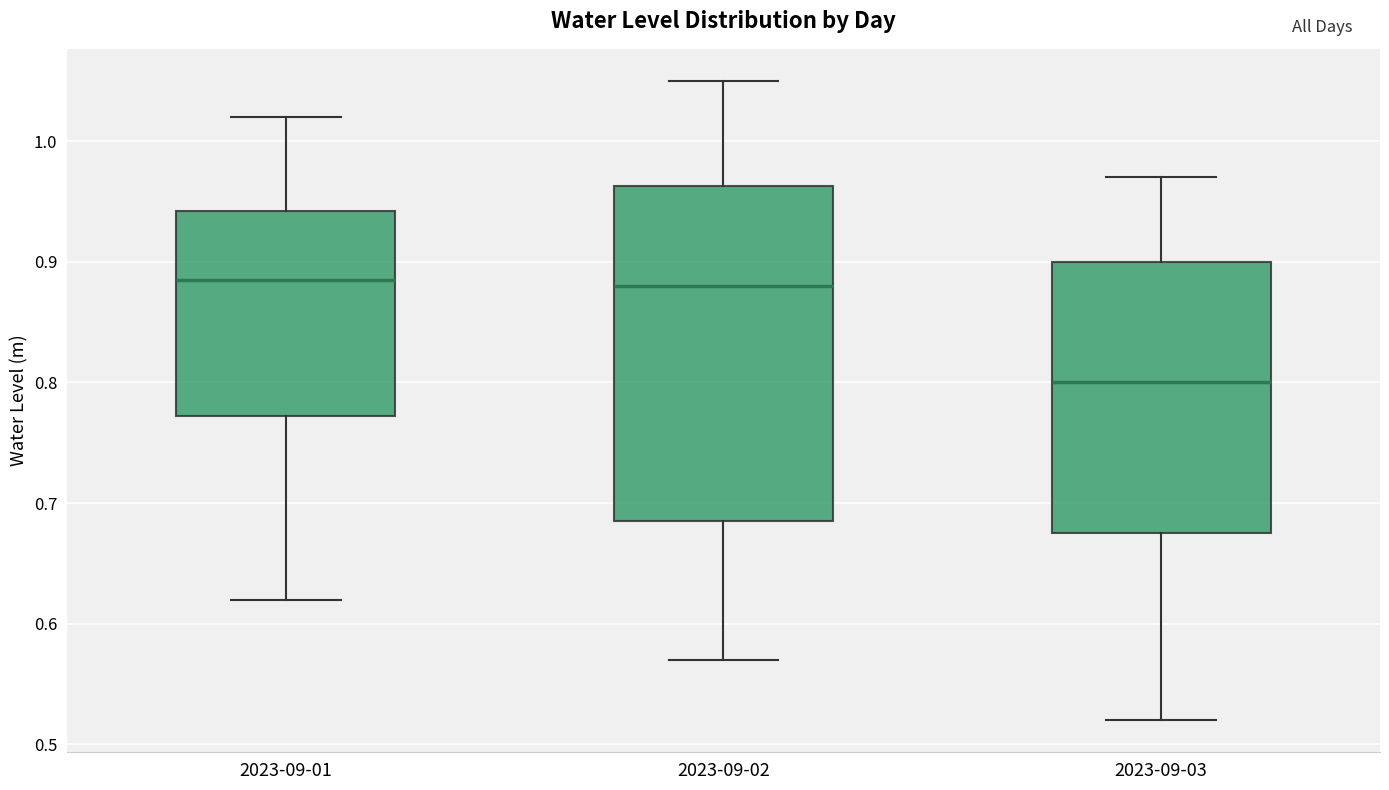

Reading left to right, read every box against the y-axis: the position of its median line, the range the box covers, and the ends of its whiskers. The values are not printed on the chart, so give them approximately, as read against the axis.

2023-09-01: median 0.89, box 0.77 to 0.94, whiskers 0.62 to 1.02
2023-09-02: median 0.88, box 0.69 to 0.96, whiskers 0.57 to 1.05
2023-09-03: median 0.80, box 0.68 to 0.90, whiskers 0.52 to 0.97